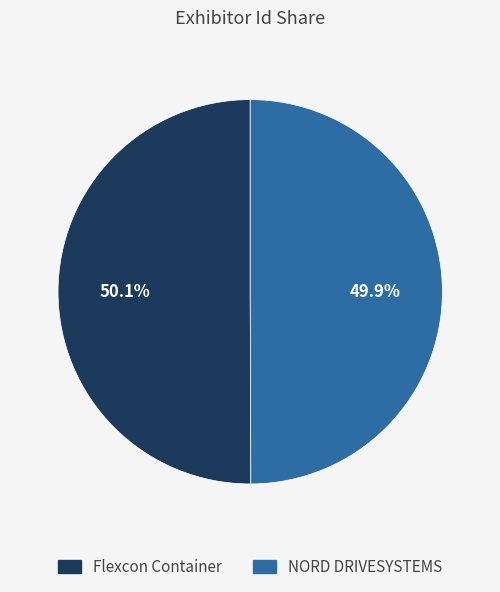

How many slices are in this pie chart?

2